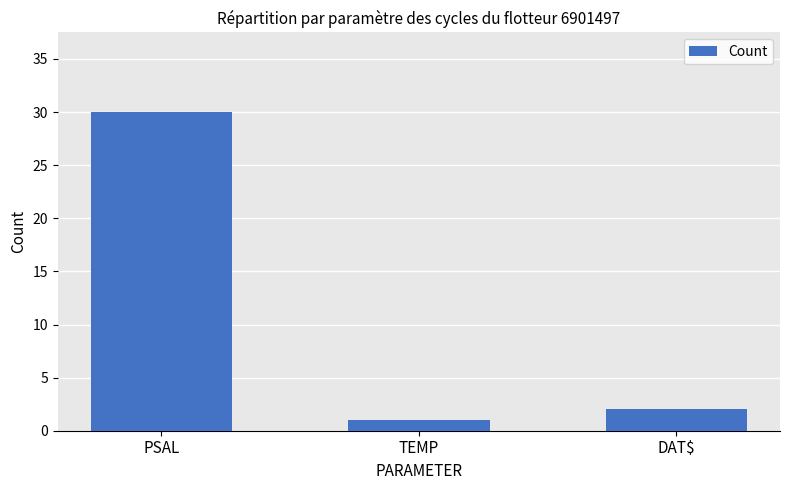

True or false: the data shows 17 at PSAL.

False